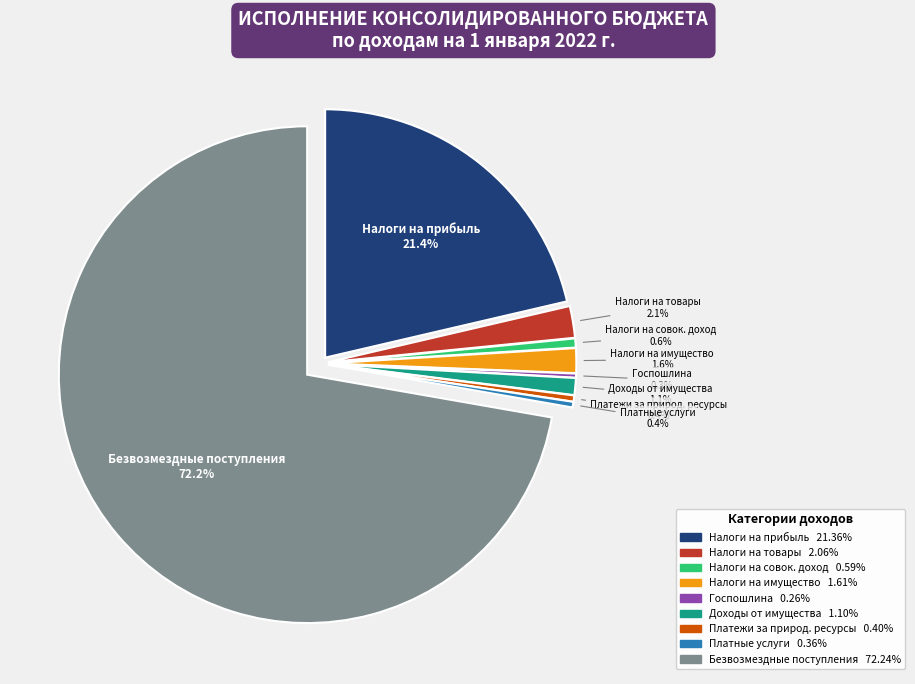

The БЕЗВОЗМЕЗДНЫЕ ПОСТУПЛЕНИЯ slice represents 87% of the pie. True or false?

False